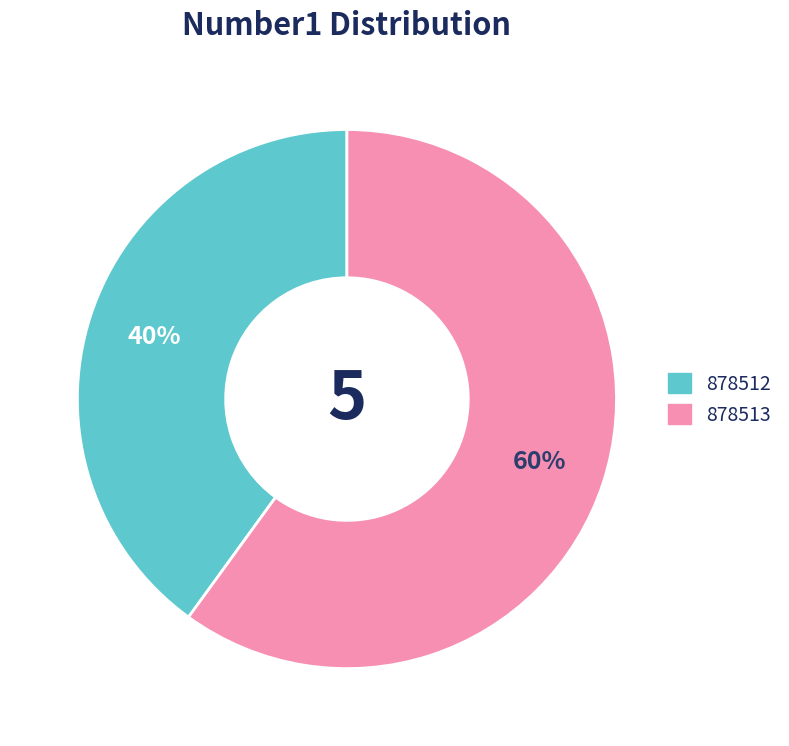

Rank the categories by value from lowest to highest.

878512, 878513